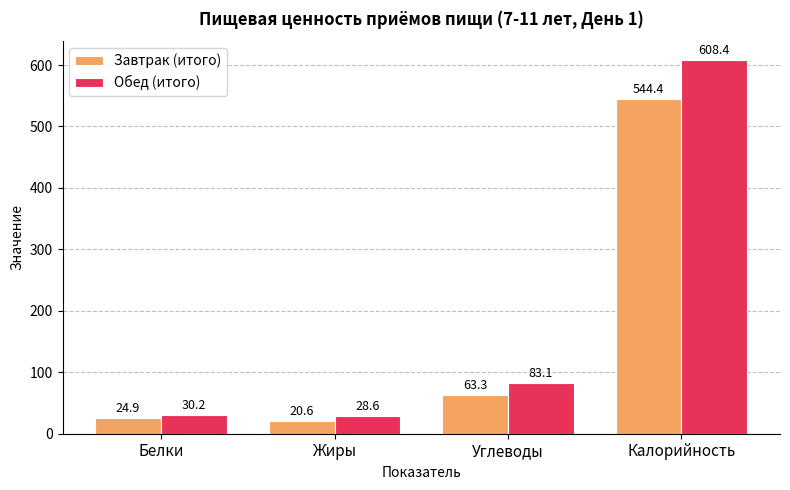

Which series has the largest total across all categories?

Обед (итого)